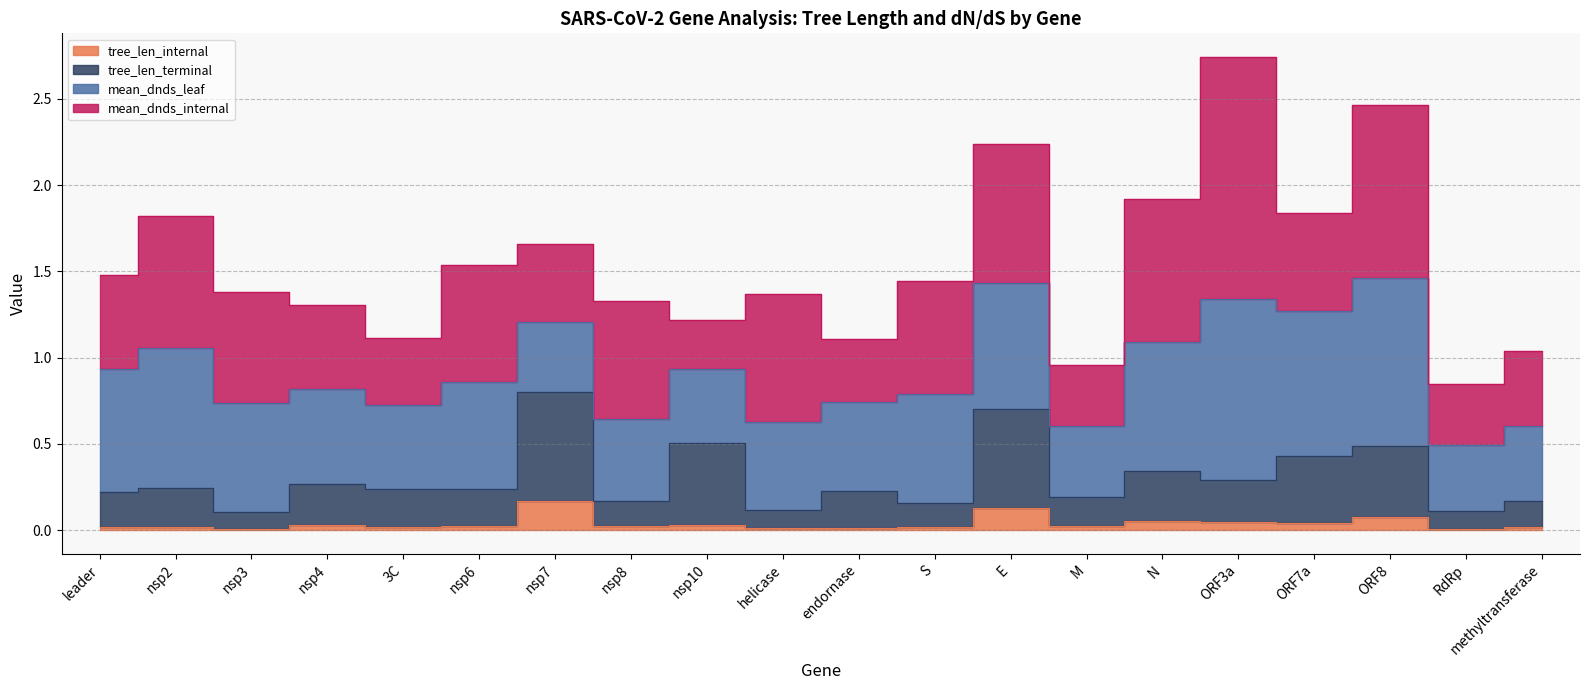

How many tree_len_terminal values are between 0 and 1?

20